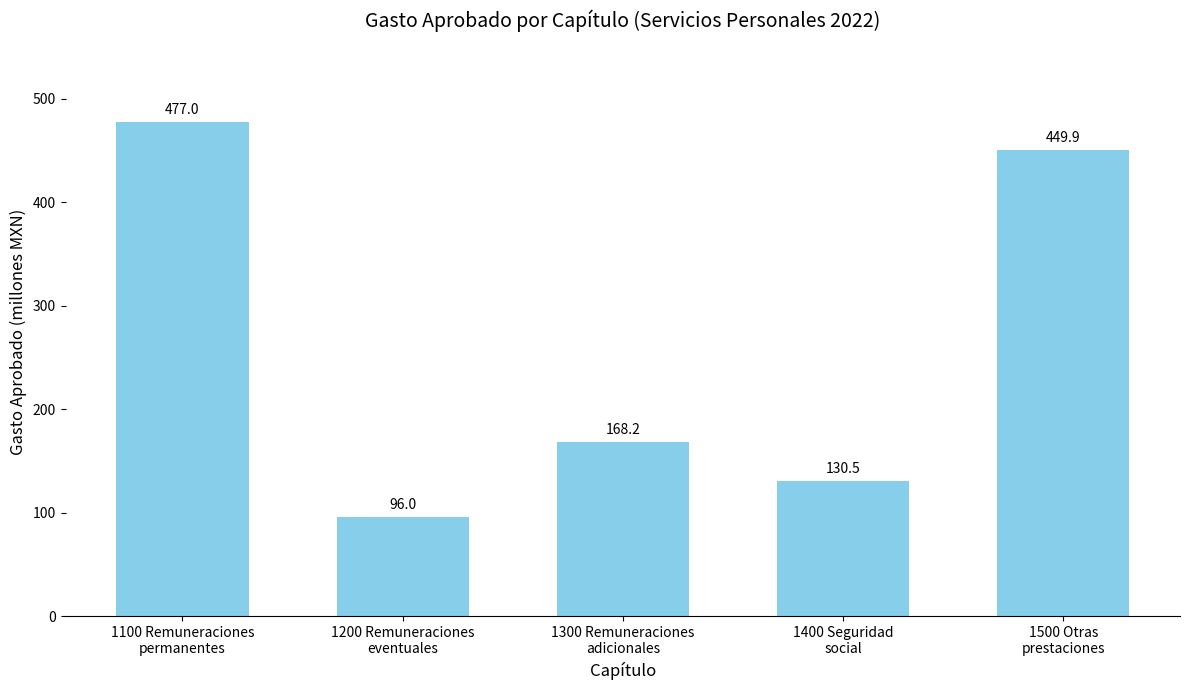

Reading left to right, transcribe all the data shown in this chart.

477.0	96.0	168.2	130.5	449.9